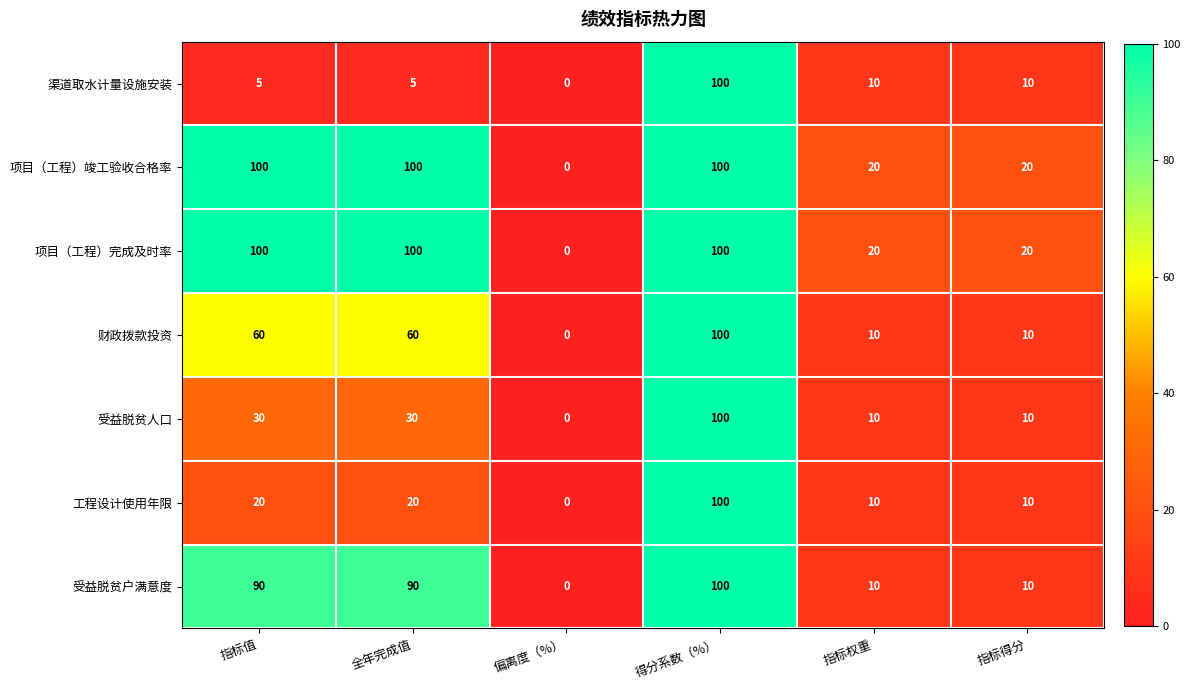

How many categories are shown in the chart?

6